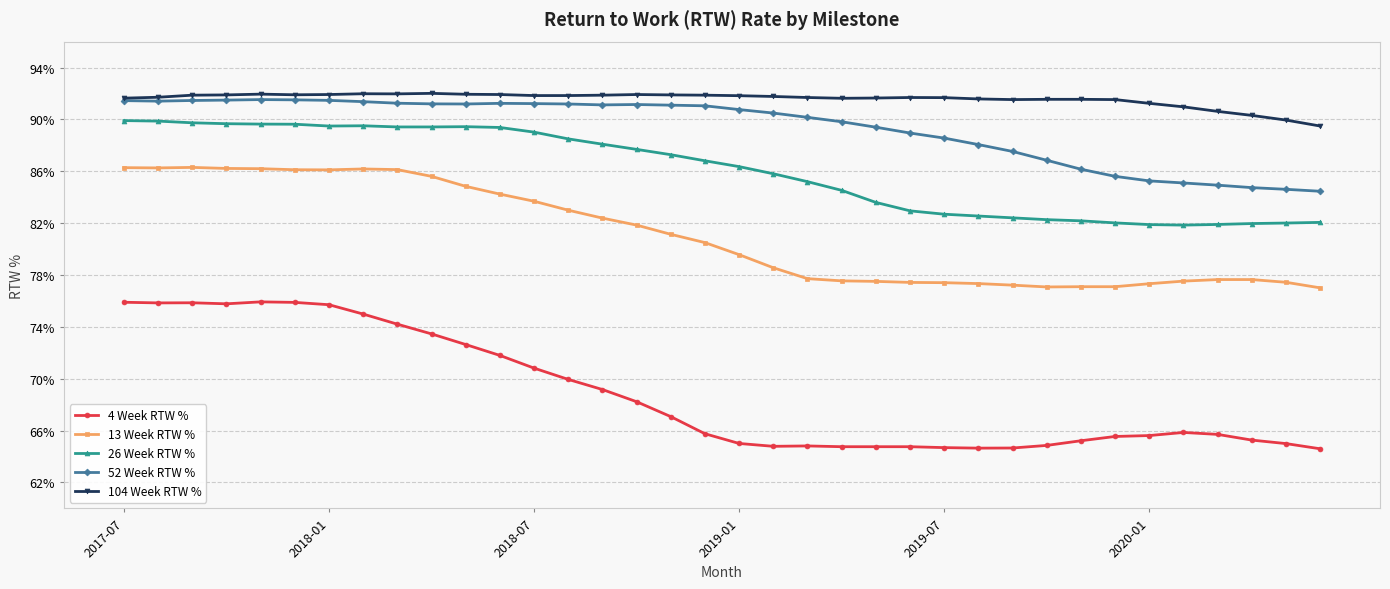

What is the maximum value shown in the chart?

92.0